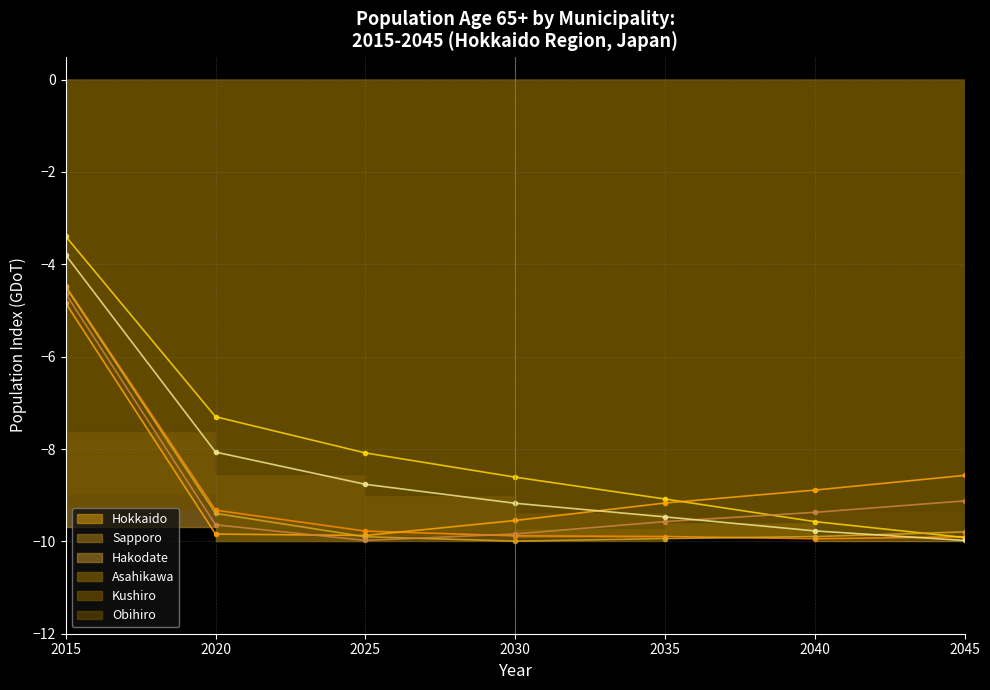

After their last crossing, which series has the higher values: Kushiro Trend or Asahikawa Trend?

Kushiro Trend